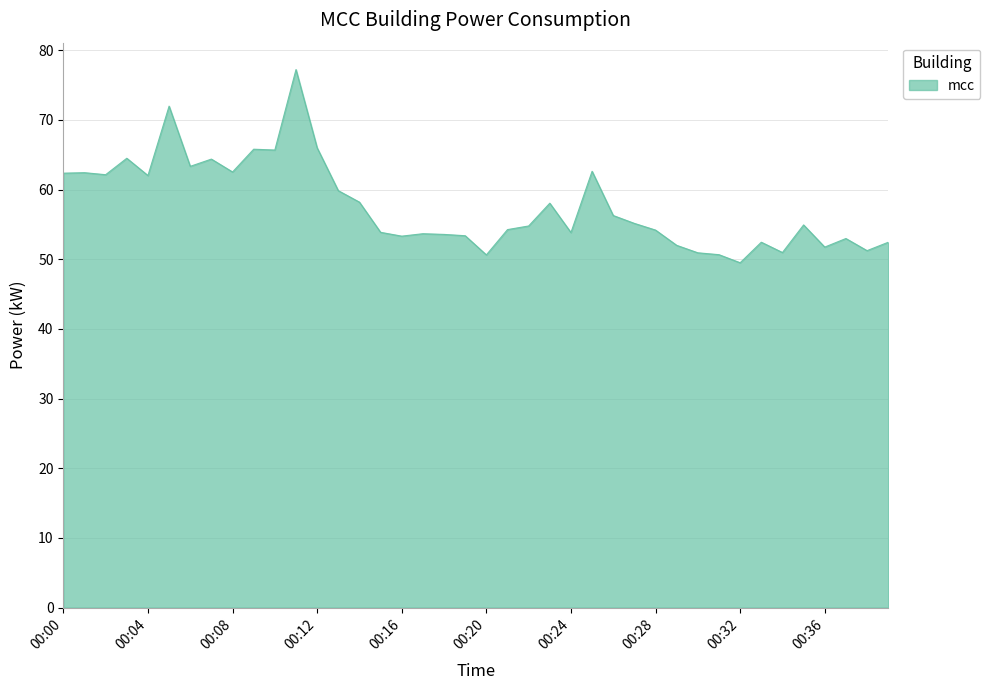

What is the smallest value displayed?

49.5